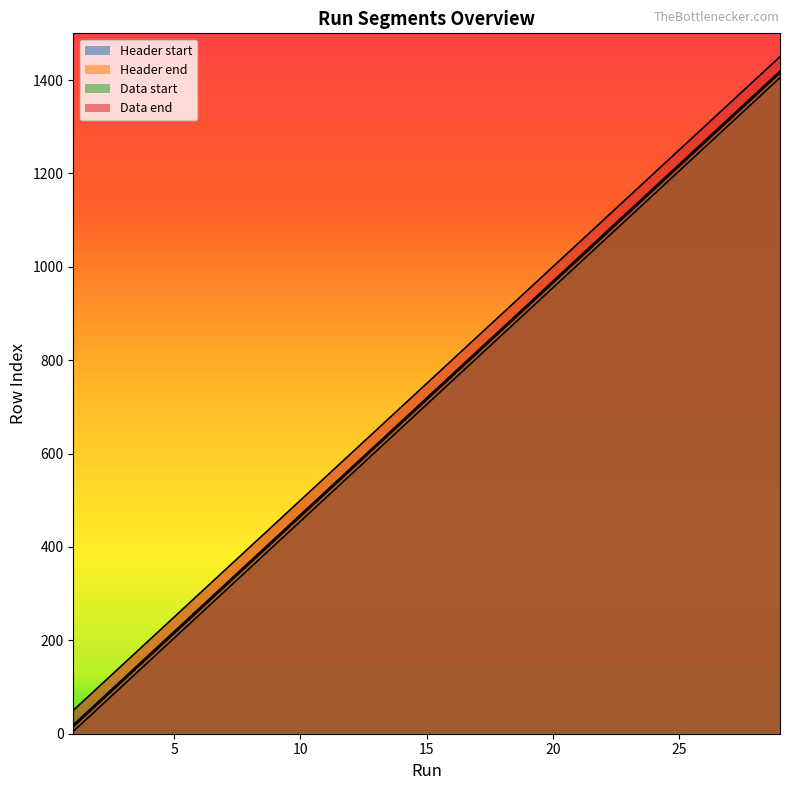

At which category does the chart reach its peak across all series?

29